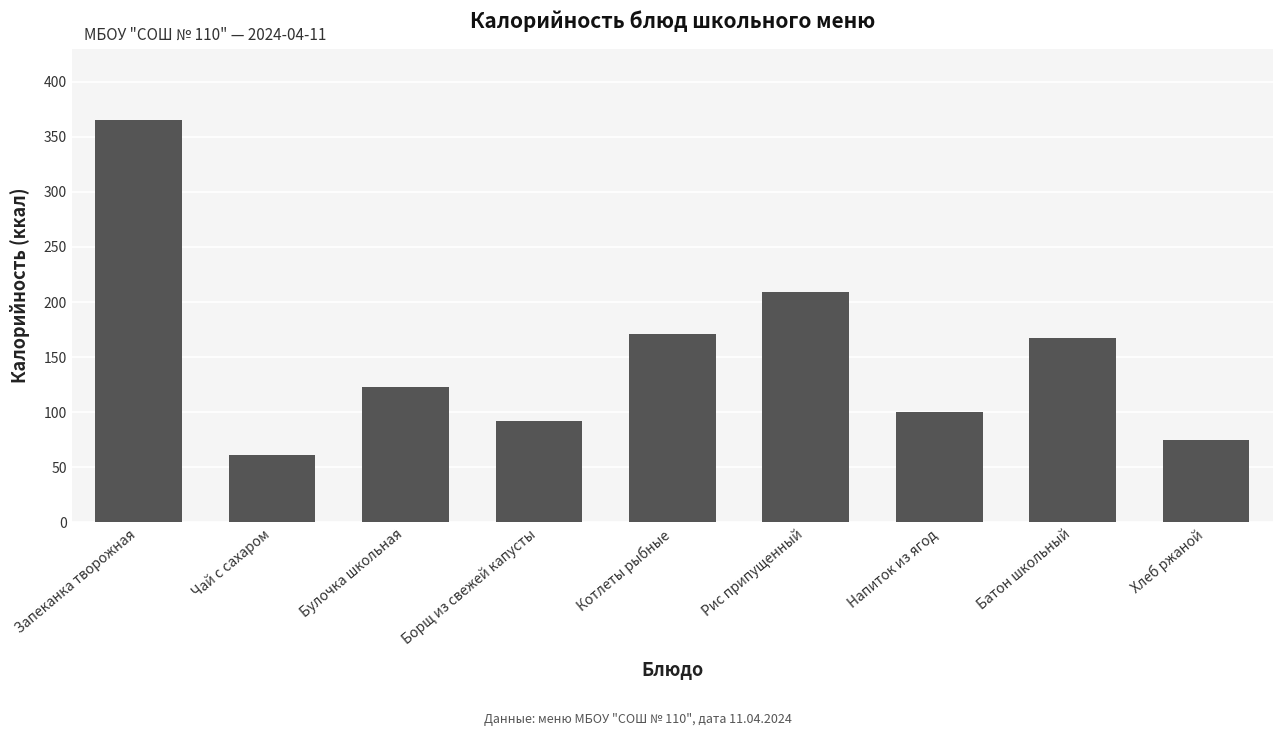

What is the value of the 9th bar from the left?

75.0